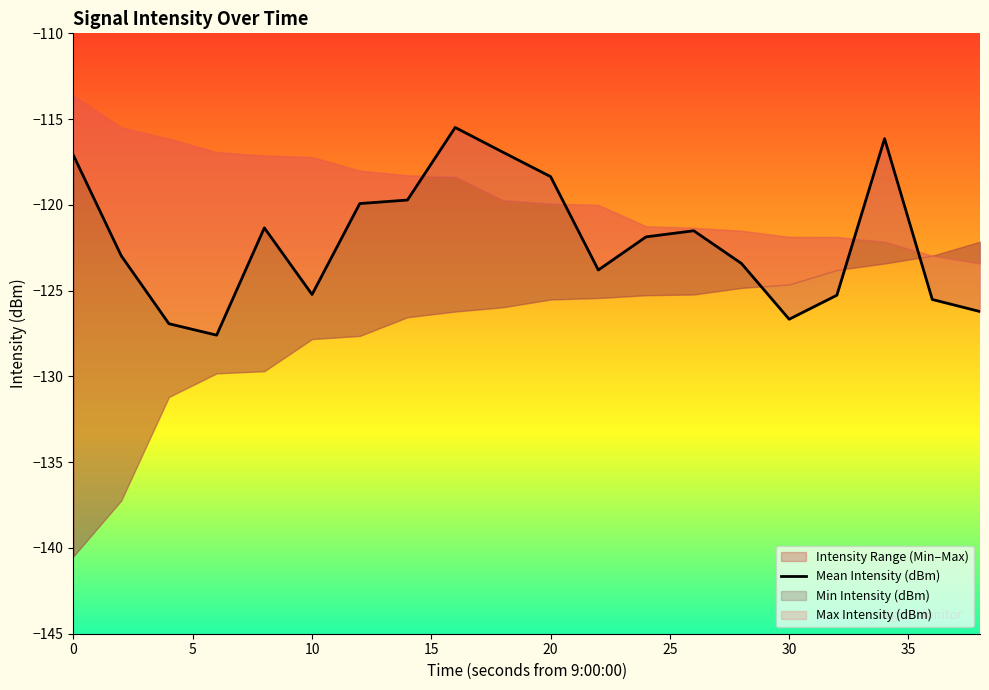

How many lines are shown in the chart?

1